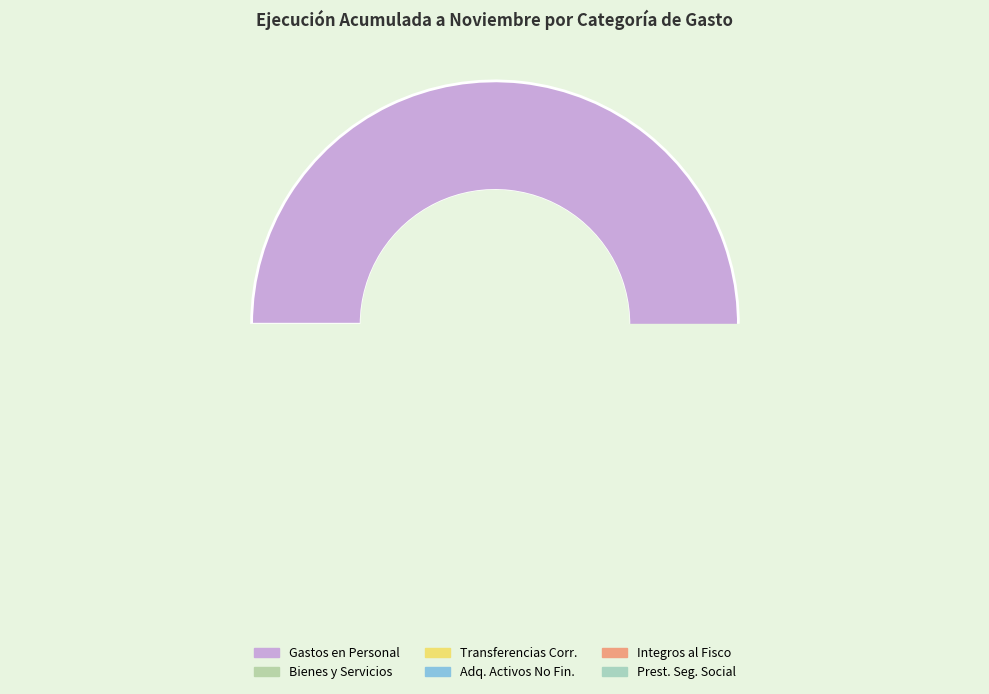

What is the ratio of the value at ADQUISICIÓN DE ACTIVOS NO FINANCIEROS to the value at BIENES Y SERVICIOS DE CONSUMO?

0.7